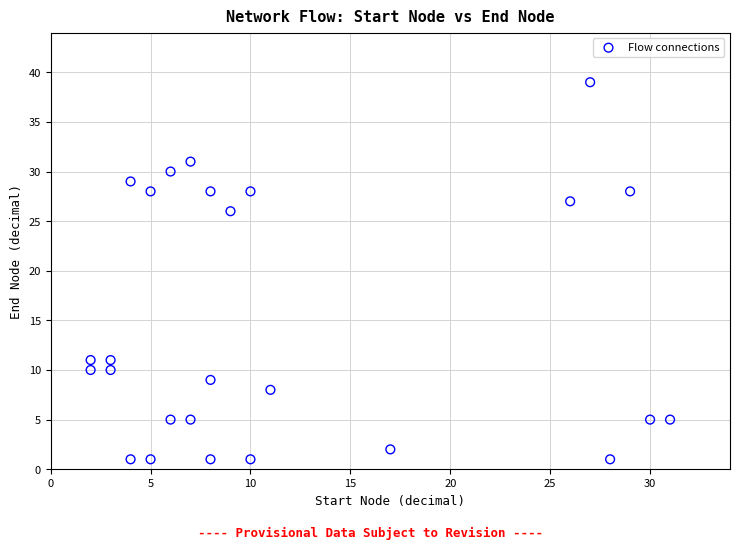

What Y value in the scatter plot is closest to 20?

26